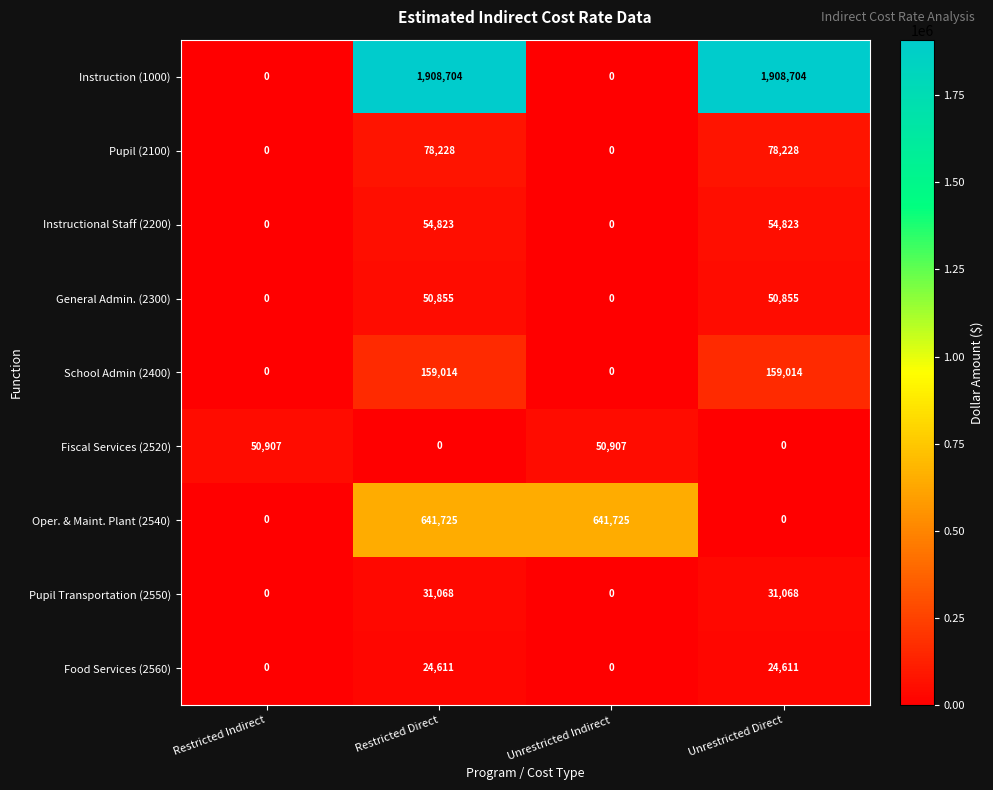

What is the maximum value shown in the chart?

1908704